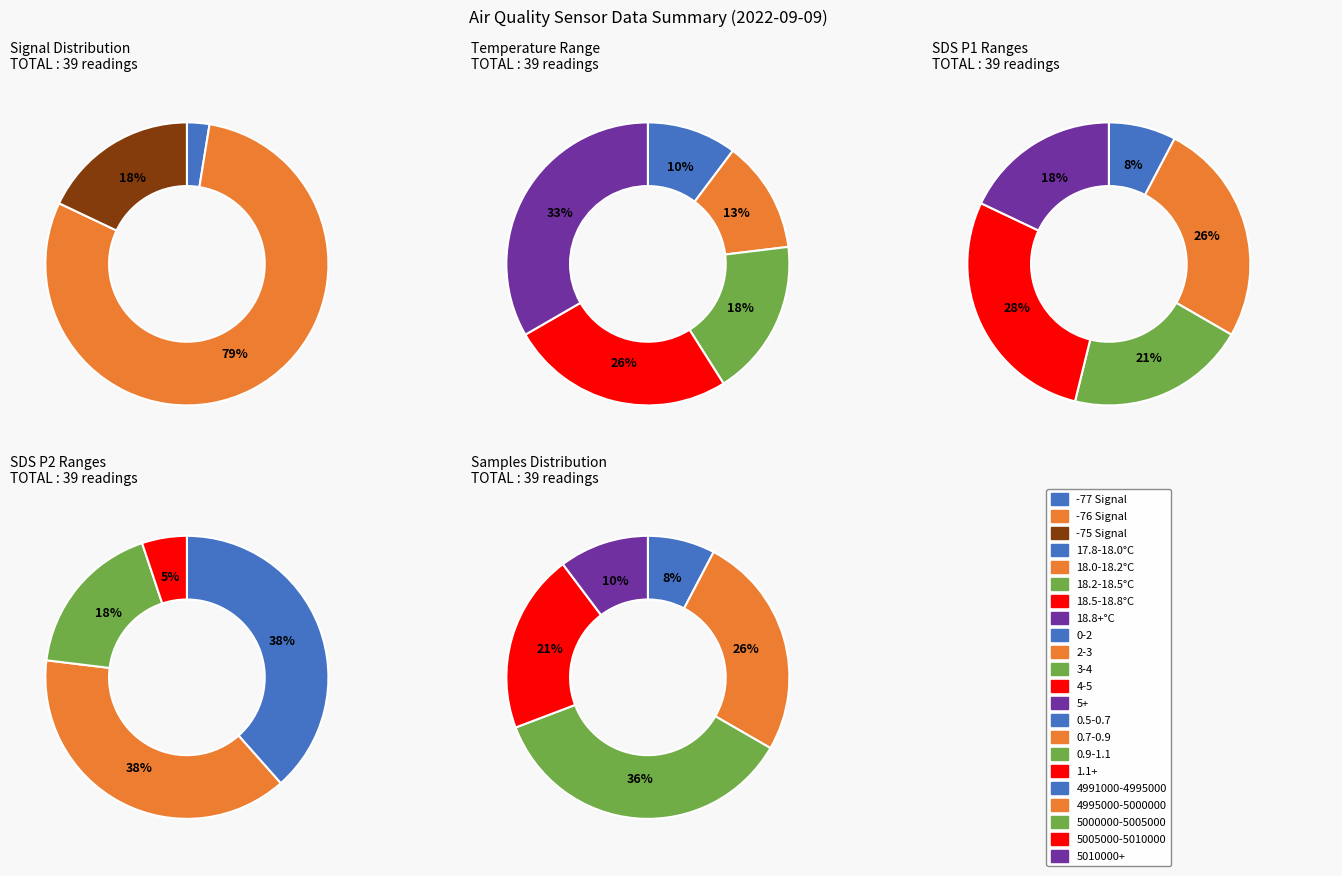

To the nearest percent, what percentage of the pie is 5?

2%